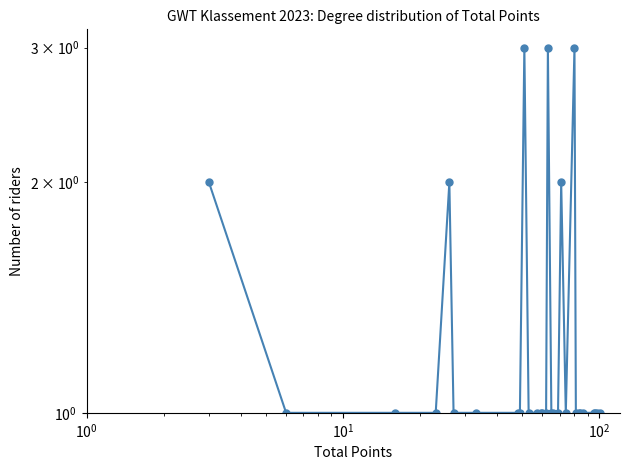

What is the average value?

1